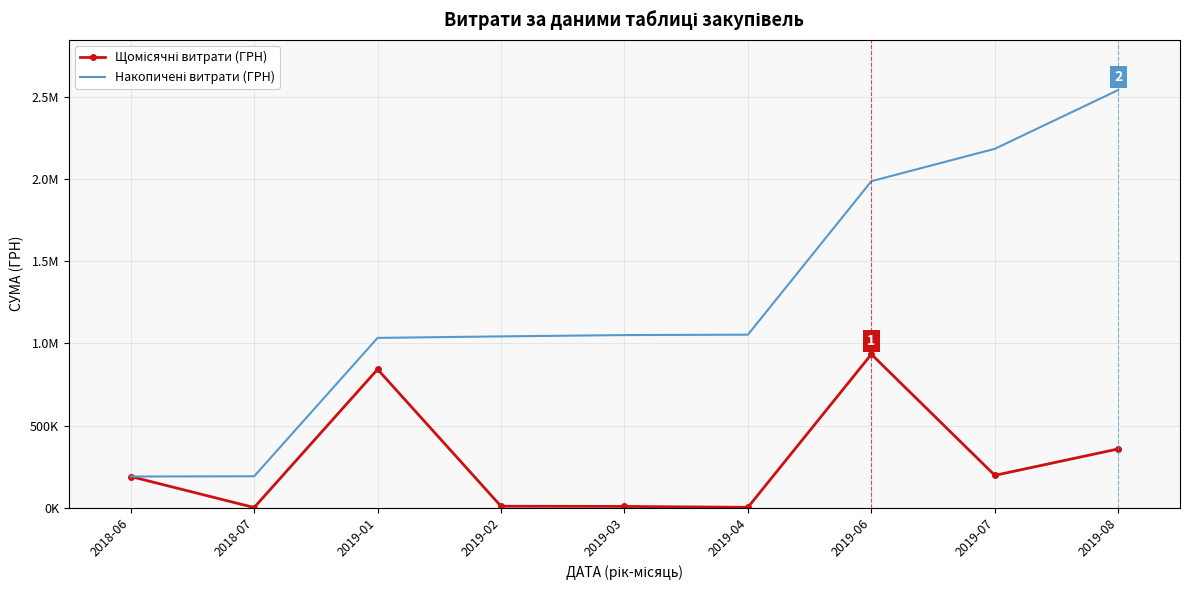

What is the label of the 9th point from the left?

2019-08